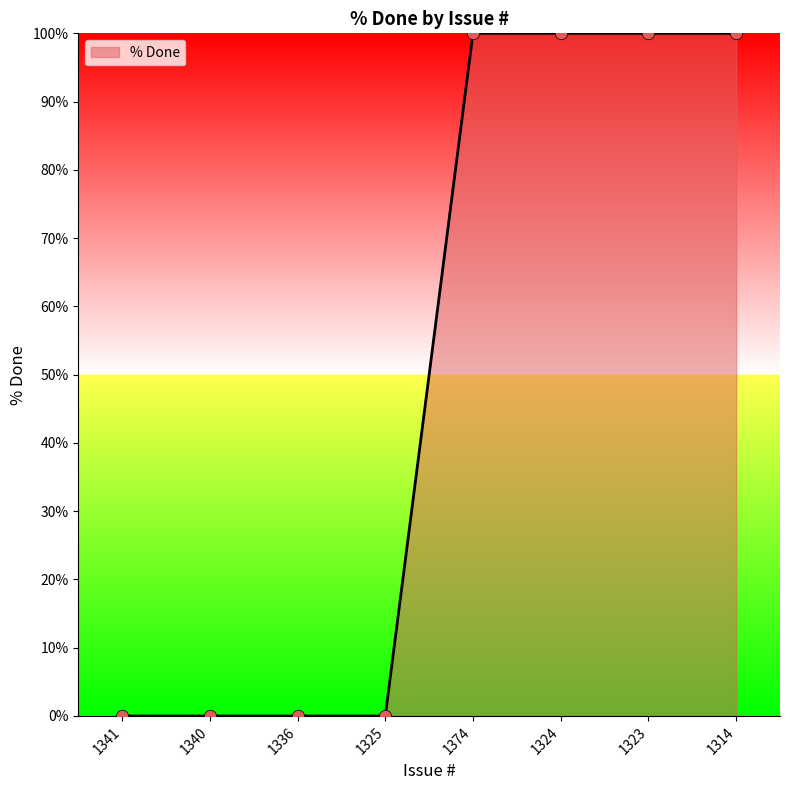

What is the change in value from 1336 to 1374?

+100